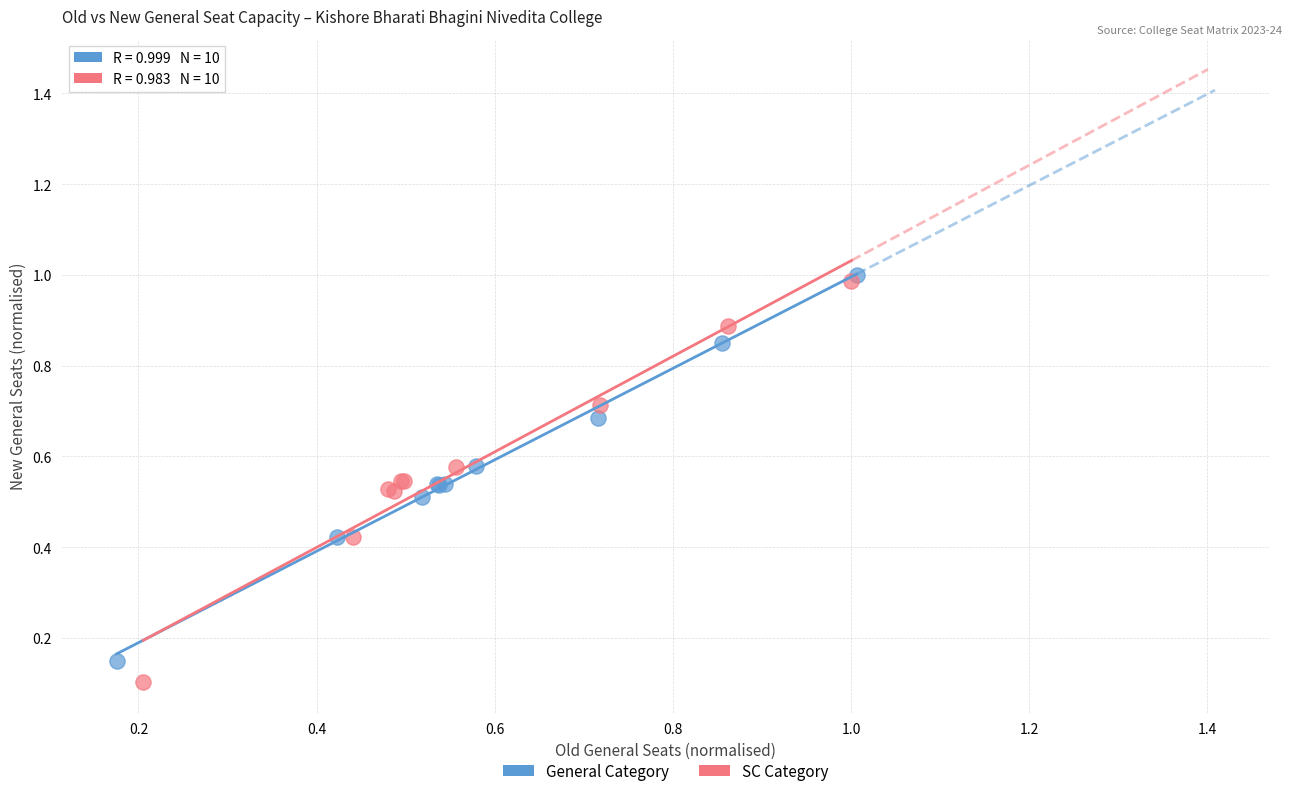

Which series has the largest Y range (max minus min)?

SC Category